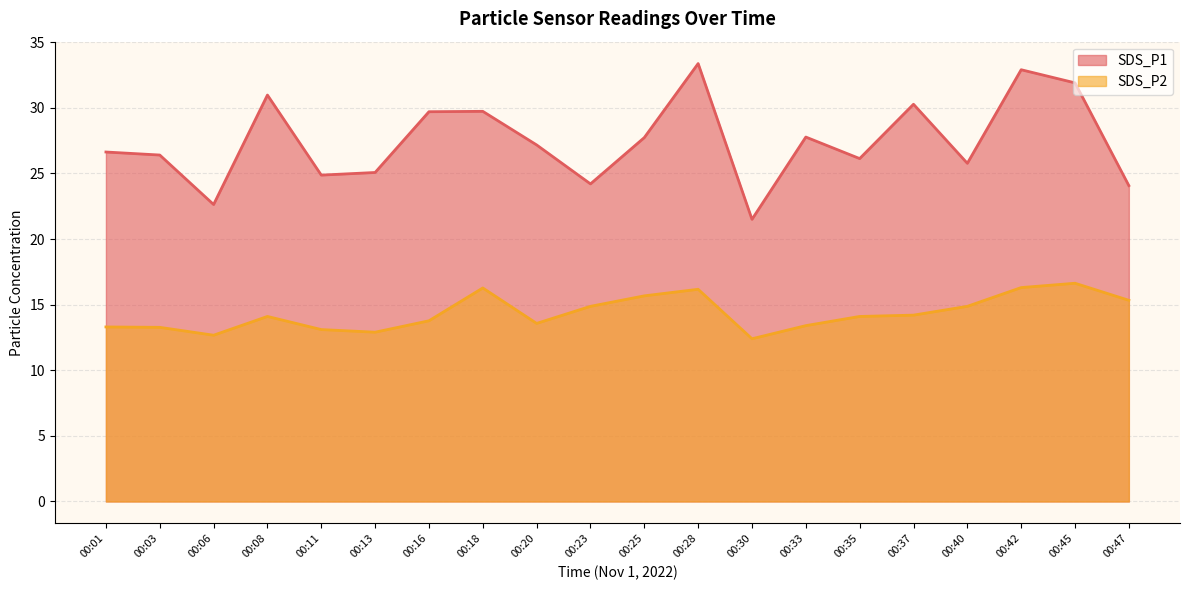

True or false: SDS_P2 has a value of 12.7 at 00:06.

True